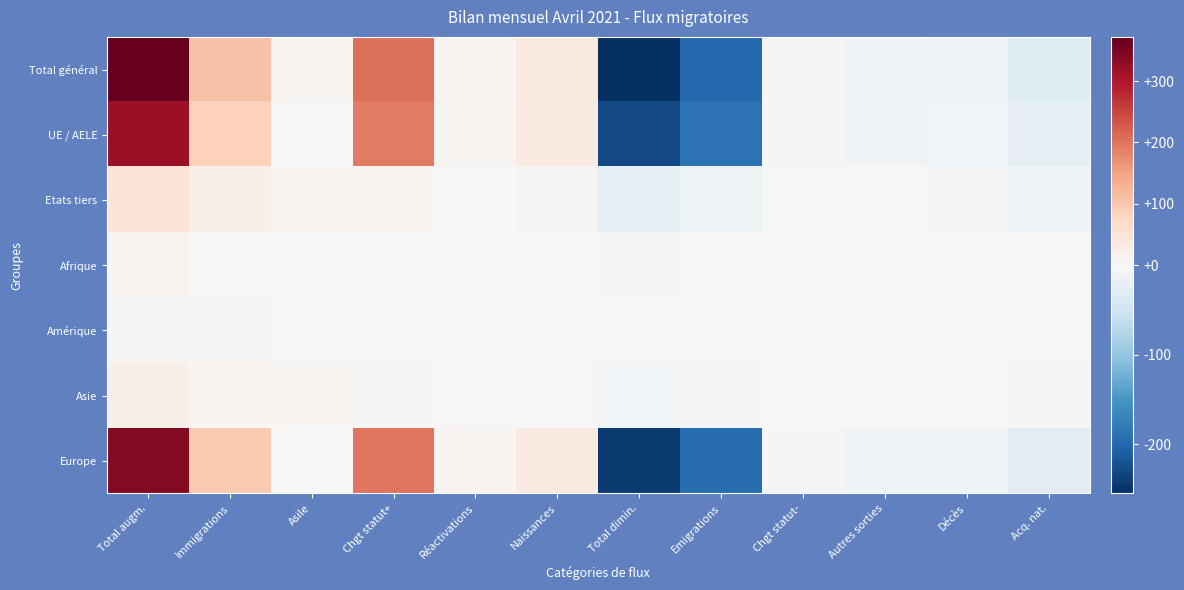

Which series has the widest spread of values?

Total général